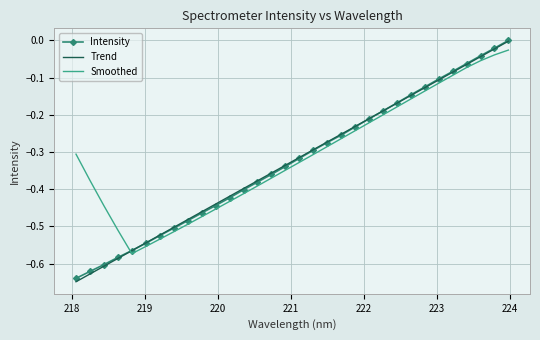

After their last crossing, which series has the higher values: Trend or Smoothed?

Trend